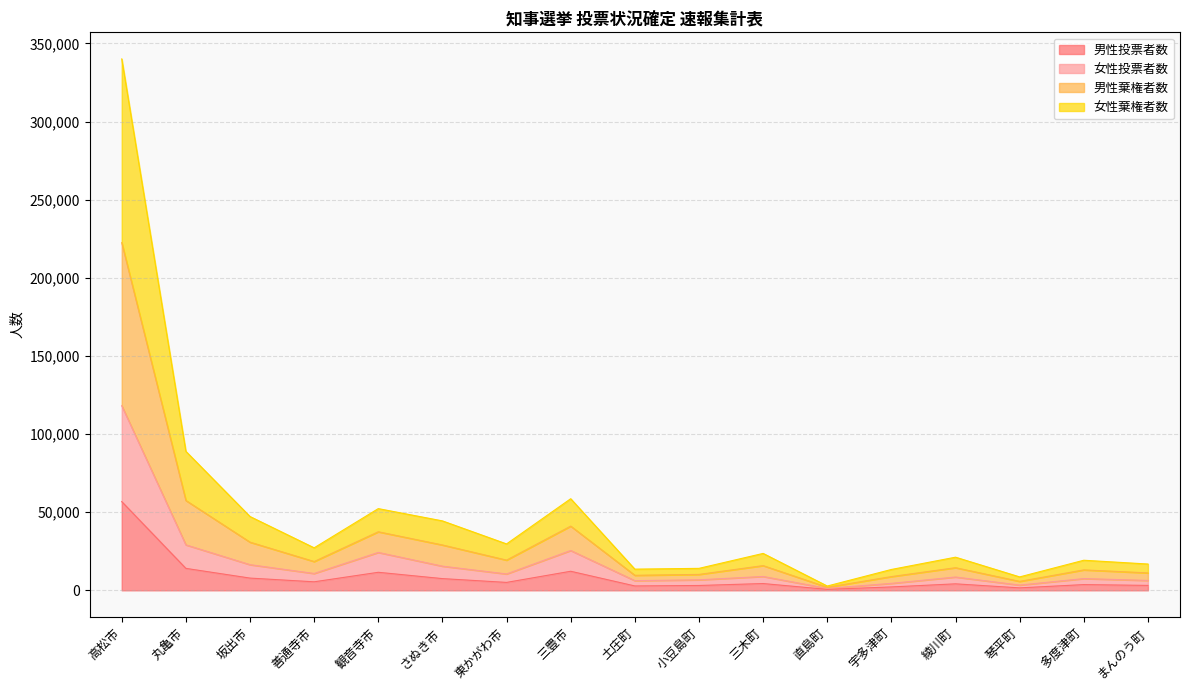

Which category has the highest value in the 女性棄権者数 series?

高松市